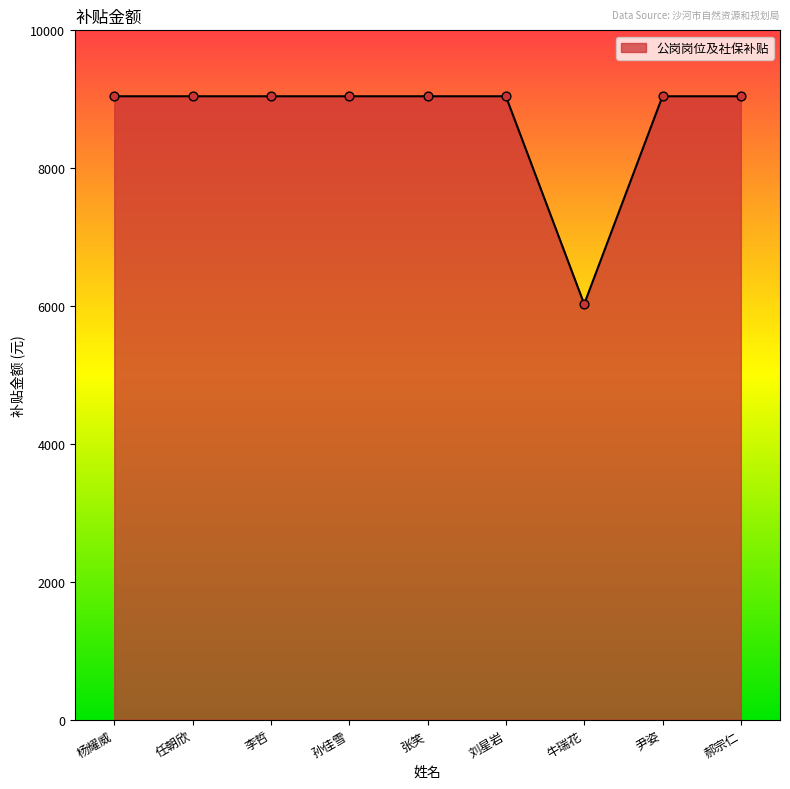

What is the ratio of the value at 张笑 to the value at 李哲?

1.0